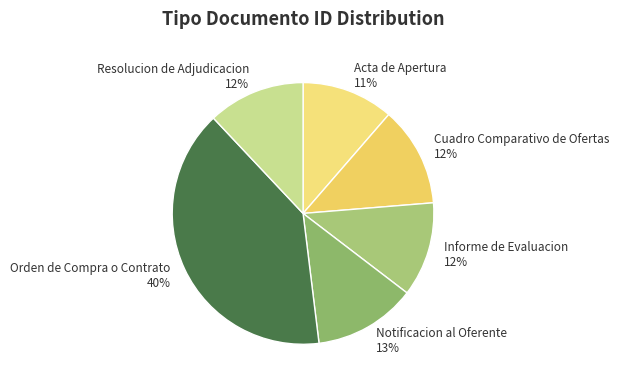

To the nearest percent, what portion does Informe de Evaluacion represent?

12%